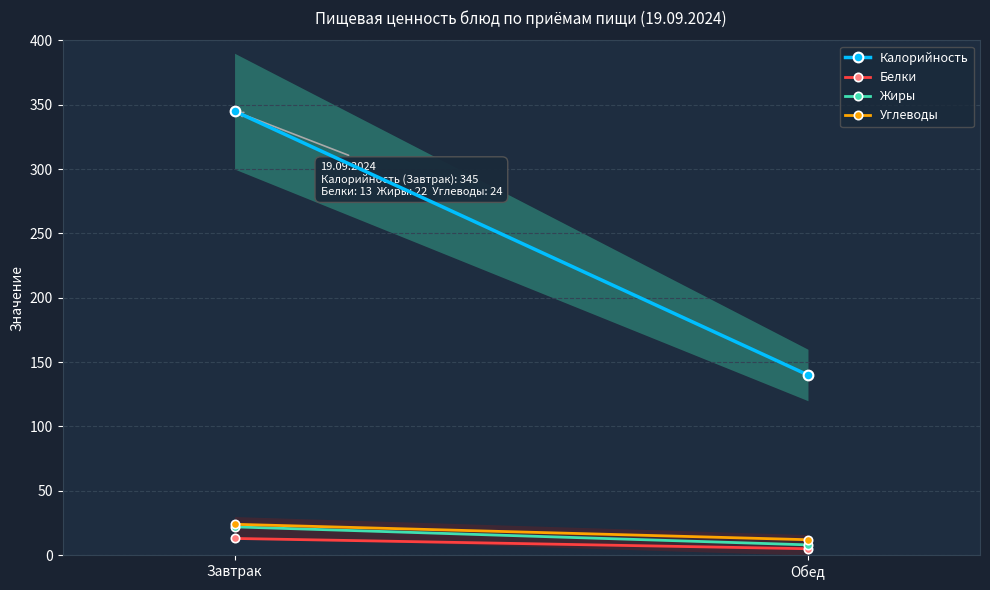

List the labels in order of Белки value, smallest first.

Обед, Завтрак